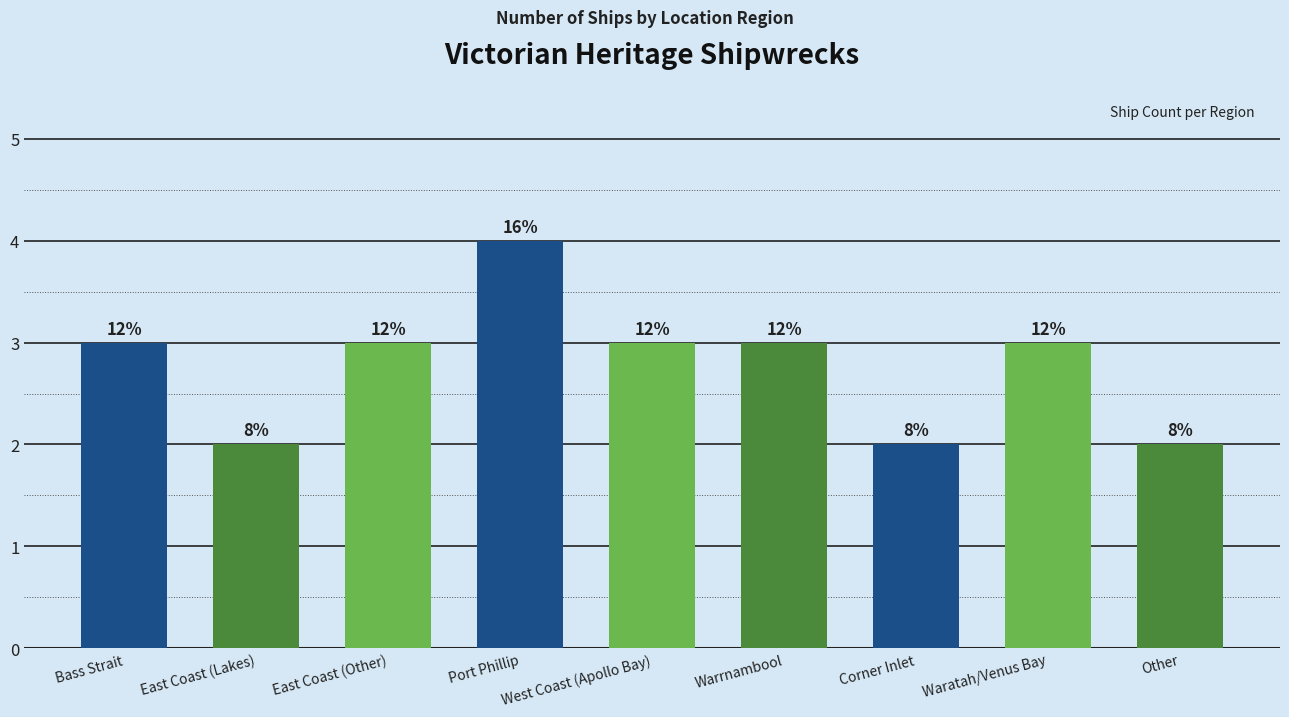

Count the values in the range 2 to 3.

8